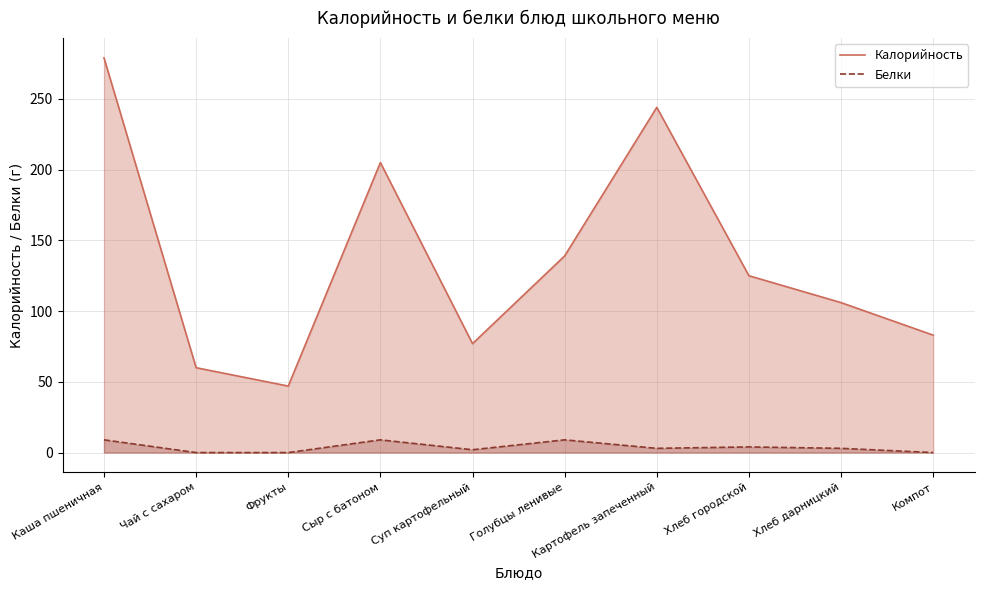

Where is Белки nearest to the value 4?

Хлеб городской